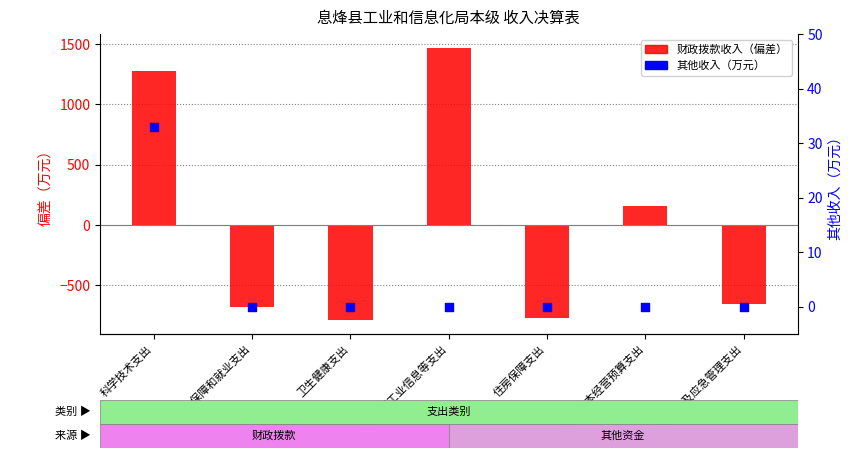

What is the total value across all series at 灾害防治及应急管理支出?

-657.4